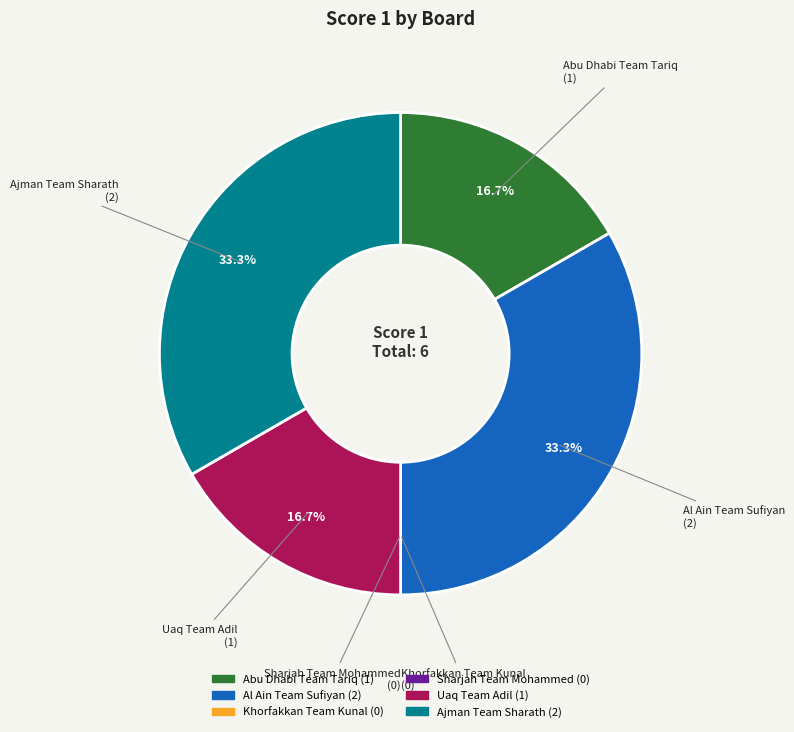

What is the ratio of the value at Uaq Team Adil to the value at Abu Dhabi Team Tariq?

1.0